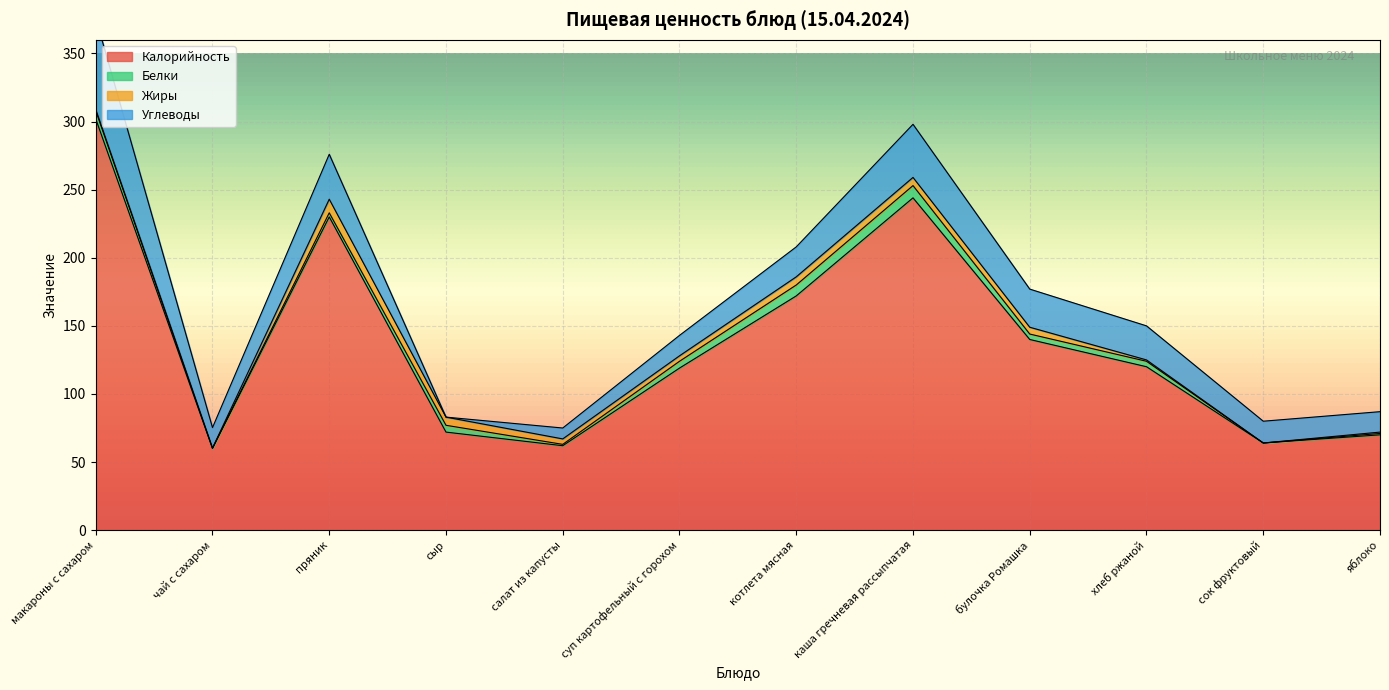

What is the difference between the maximum and minimum values in the Жиры series?

10.0